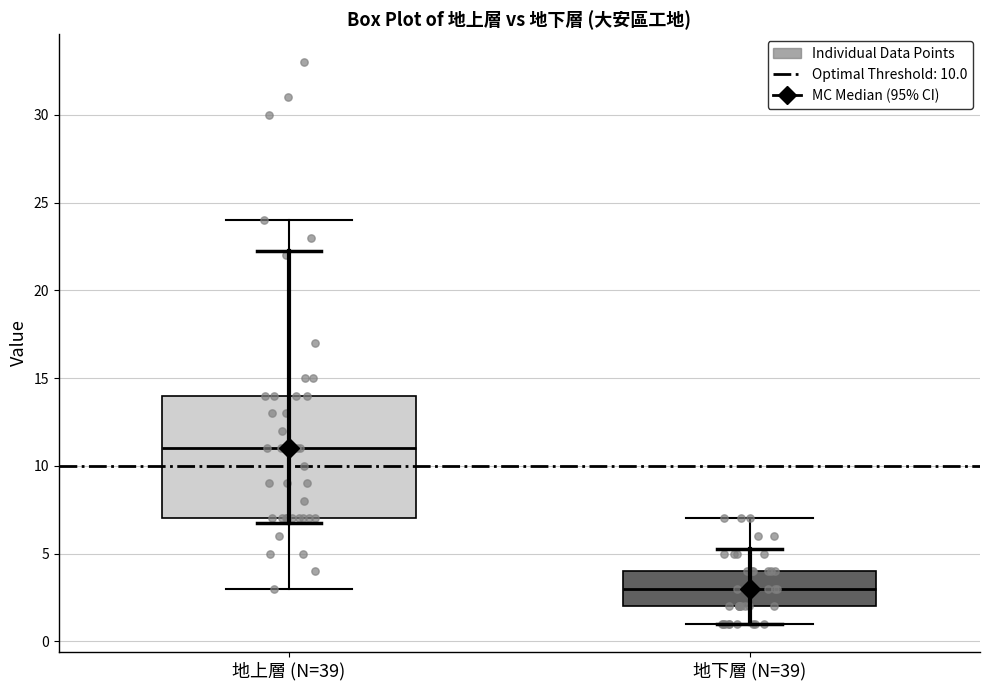

Which box's median line is the lowest?

地下層 (N=39)